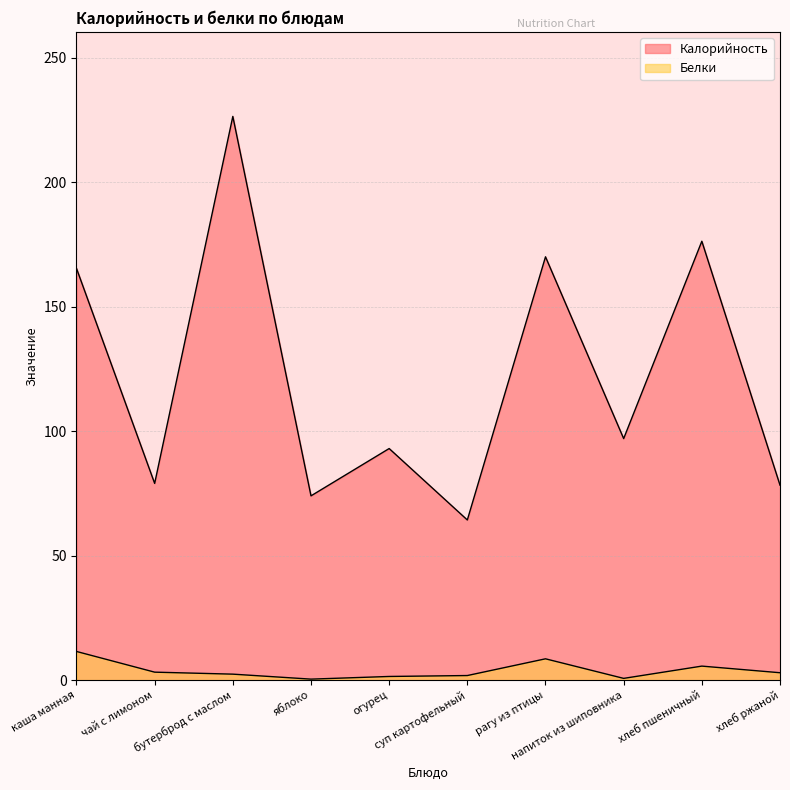

Is the value of Калорийность at суп картофельный greater than the value of Белки at рагу из птицы?

Yes